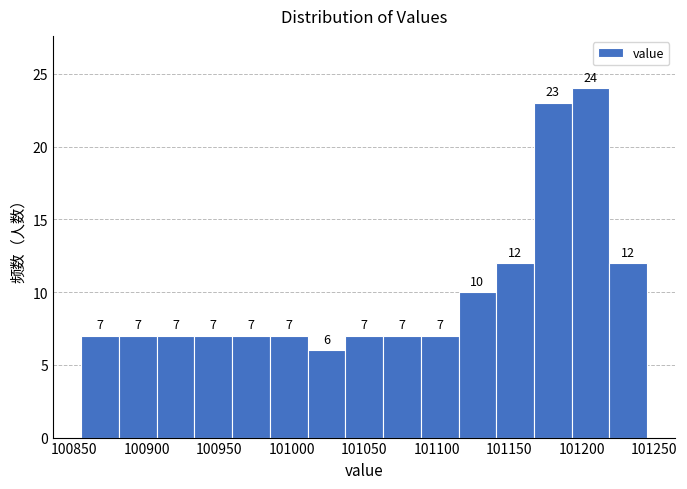

Over which range of the x-axis is the bar tallest?

101195 to 101220